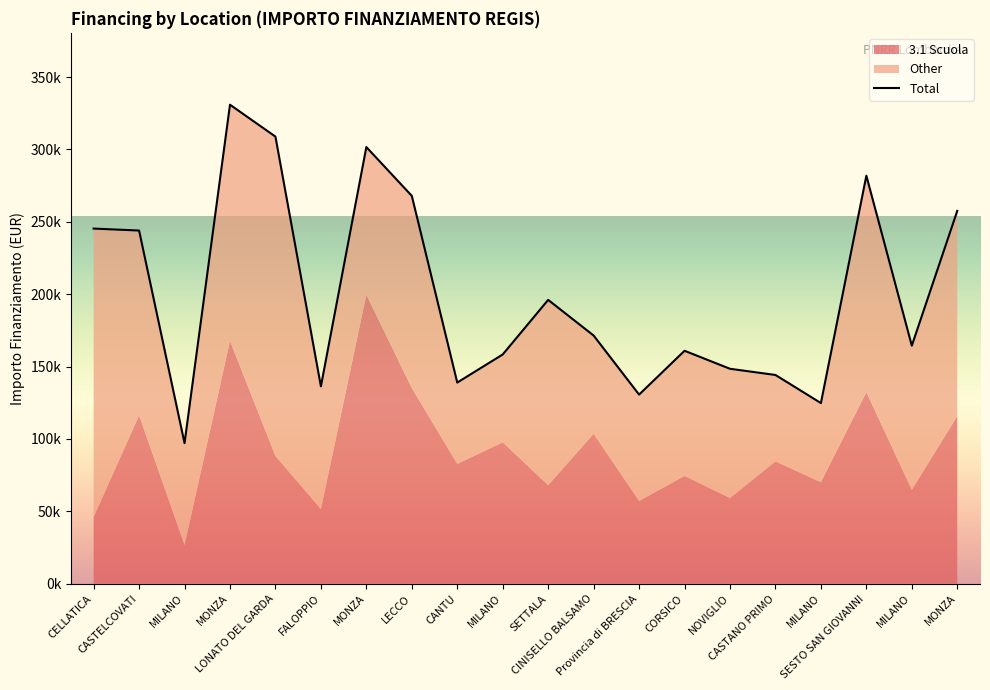

Rank the categories by 3.1 Scuola value from lowest to highest.

MILANO, CELLATICA, FALOPPIO, Provincia di BRESCIA, NOVIGLIO, MILANO, SETTALA, MILANO, CORSICO, CANTU, CASTANO PRIMO, LONATO DEL GARDA, MILANO, CINISELLO BALSAMO, MONZA, CASTELCOVATI, SESTO SAN GIOVANNI, LECCO, MONZA, MONZA